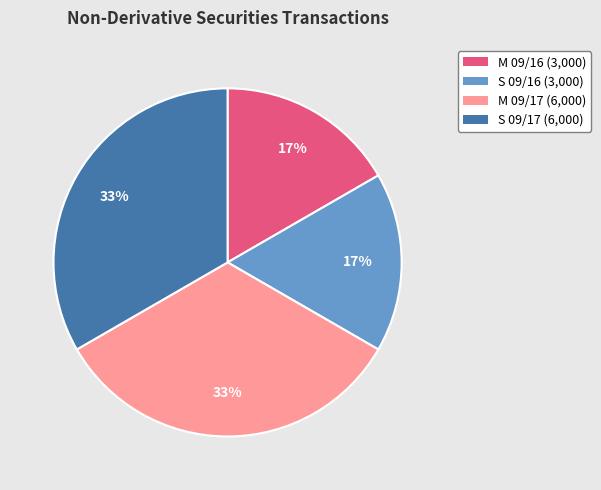

Is the sum of M 09/16 (3,000) and S 09/16 (3,000) greater than half?

No